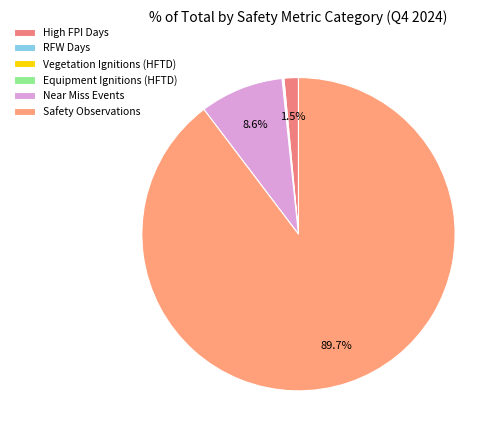

Does Safety Observations account for over 50% of the chart?

Yes